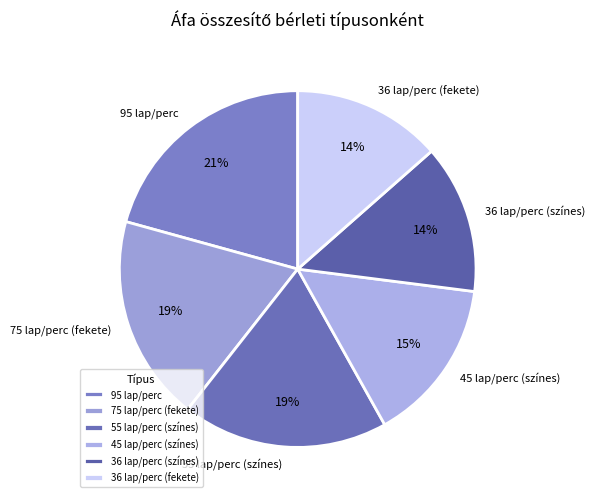

Which has a higher value, 95 lap/perc or 36 lap/perc (fekete)?

95 lap/perc